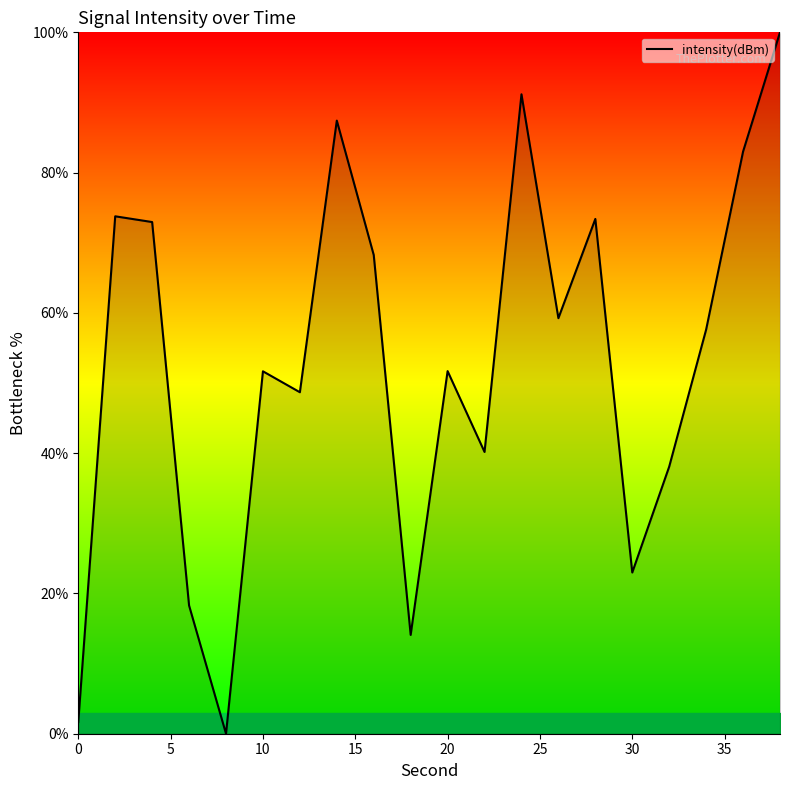

Does the chart have visible grid lines?

No